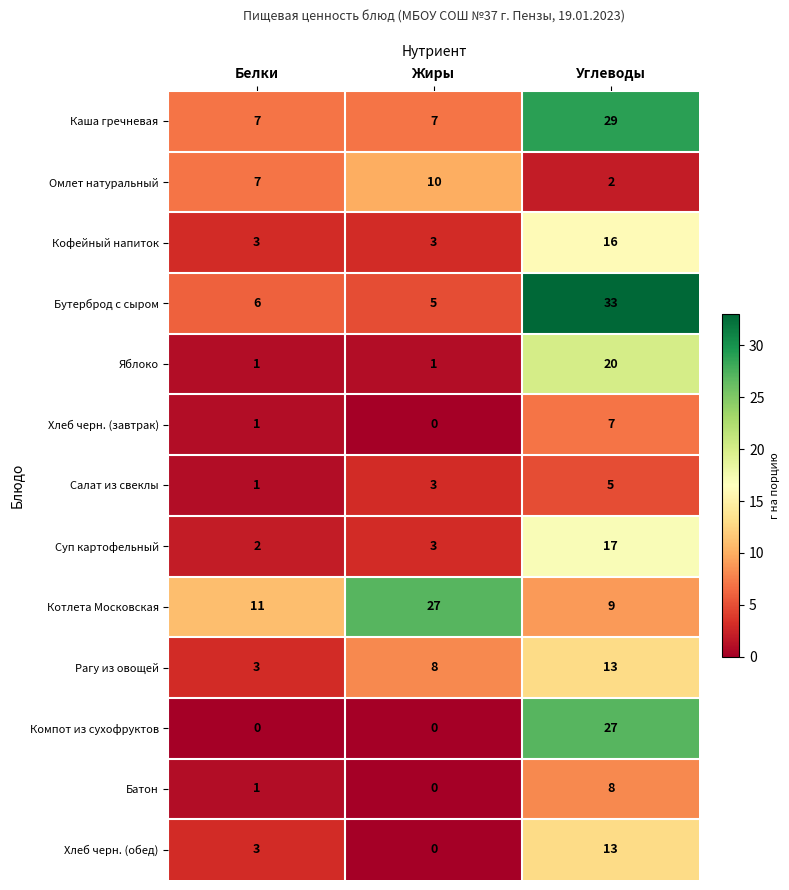

What is the total value across all series at Углеводы?

199